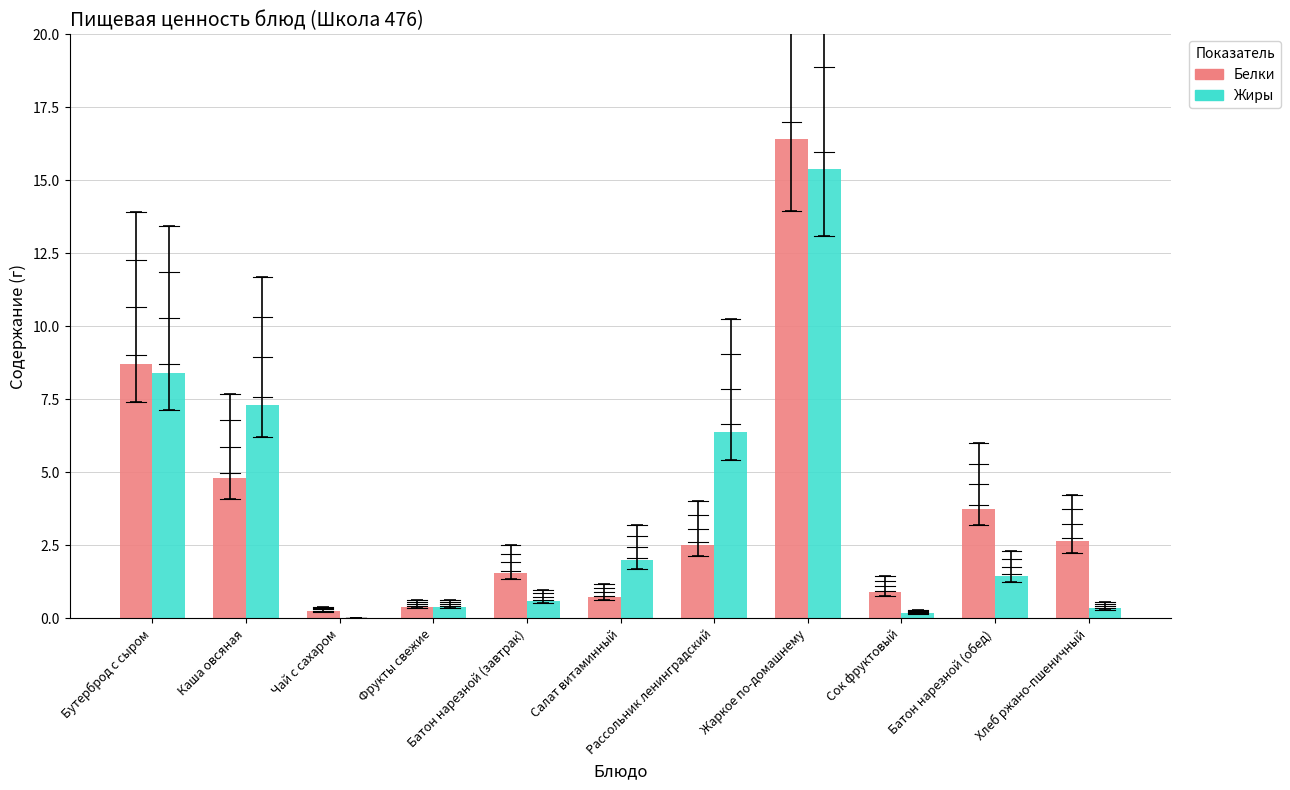

What is the highest value of the Белки series?

16.4